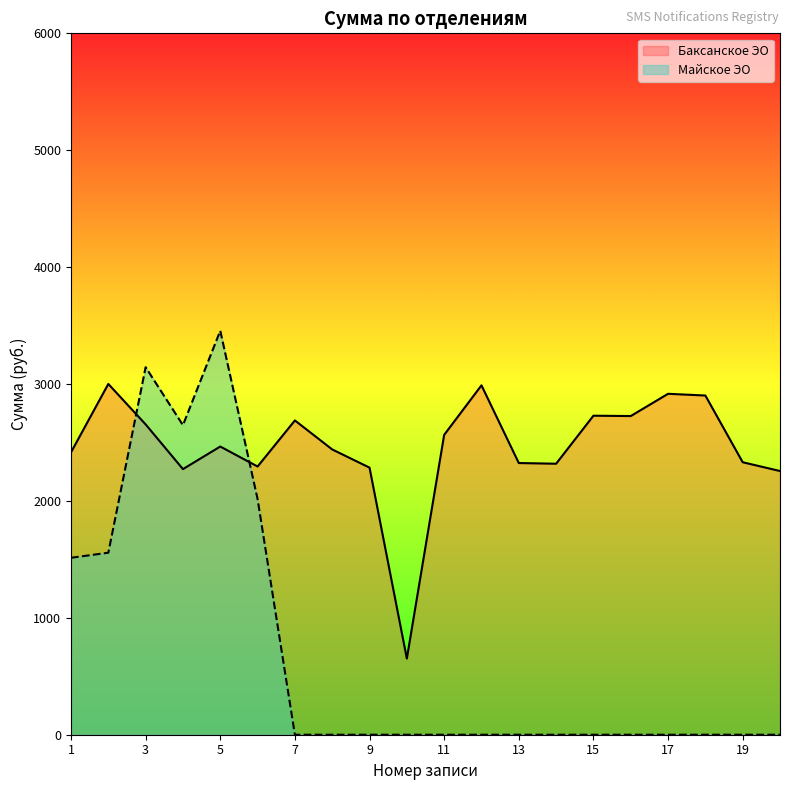

At which label does the data first exceed 2465?

2